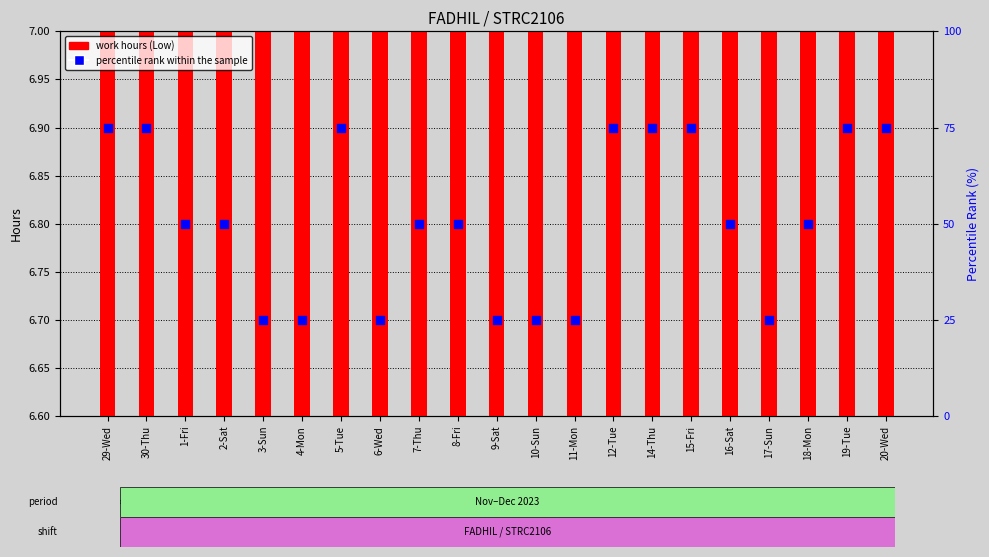

Which series has the largest total across all categories?

percentile rank within the sample